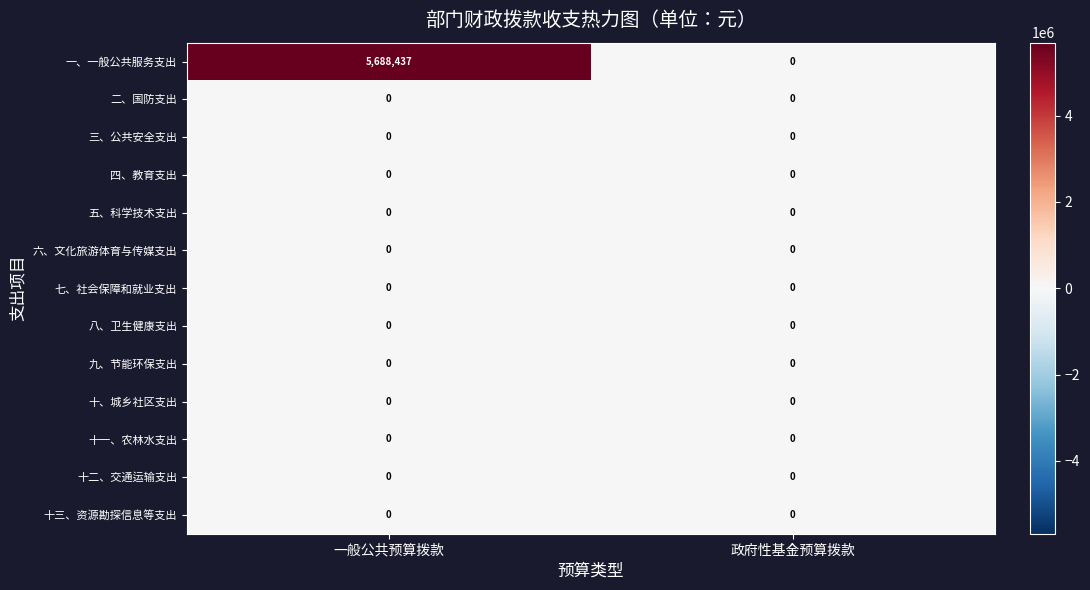

Which series has the largest total across all categories?

一、一般公共服务支出